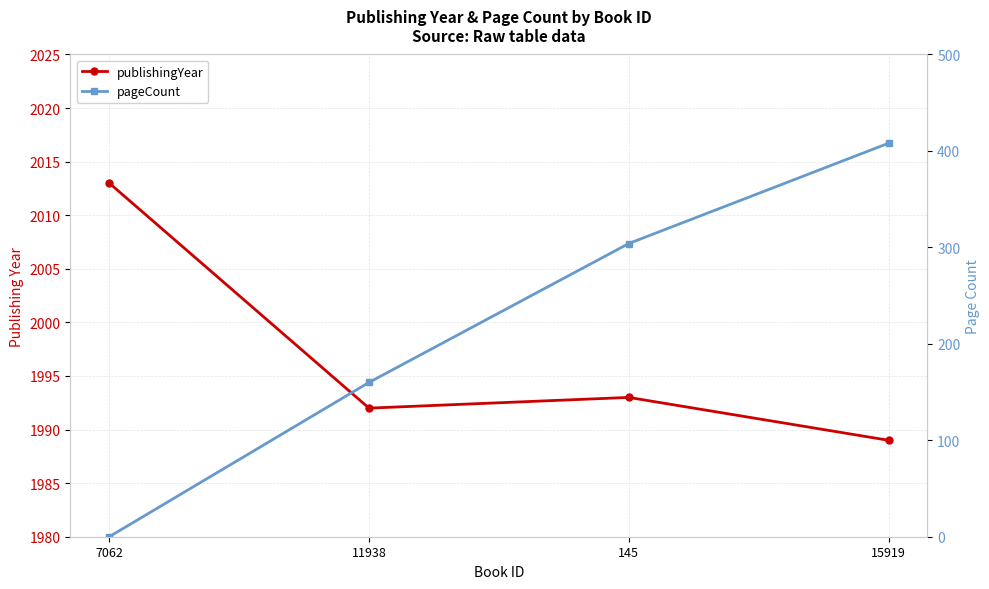

At which label does publishingYear first exceed 1993?

7062